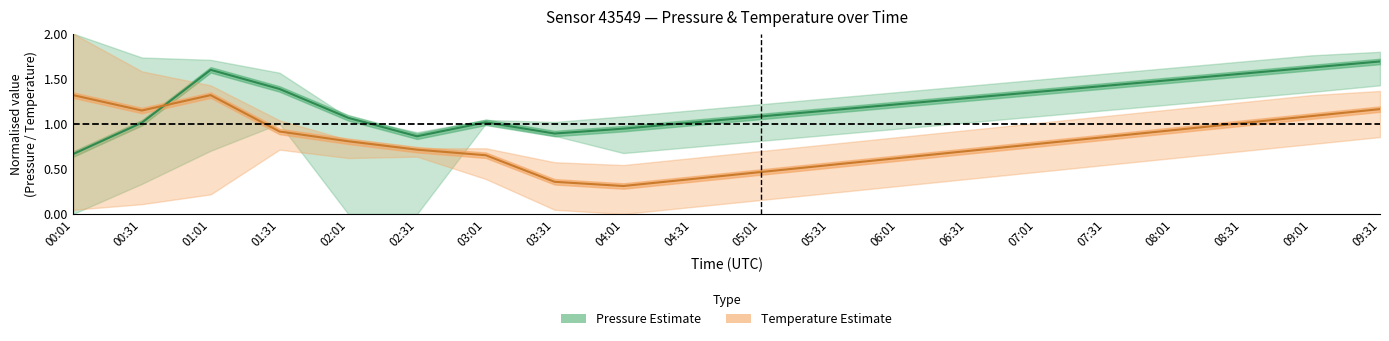

In Temperature (Estimate), how many points are higher than both neighbors (excluding endpoints)?

1